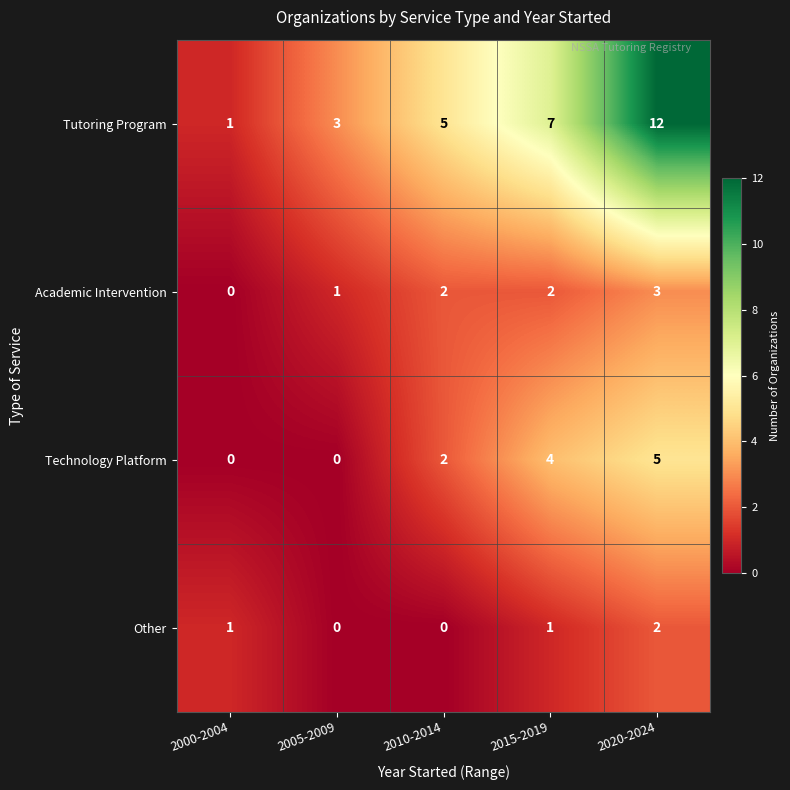

The value of Technology Platform at 2000-2004 is 0. True or false?

True